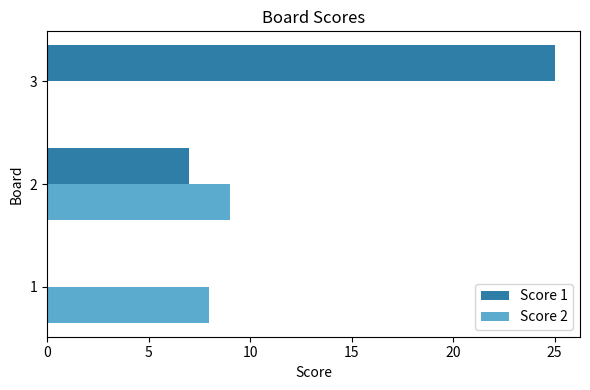

How many data points does each series have?

3